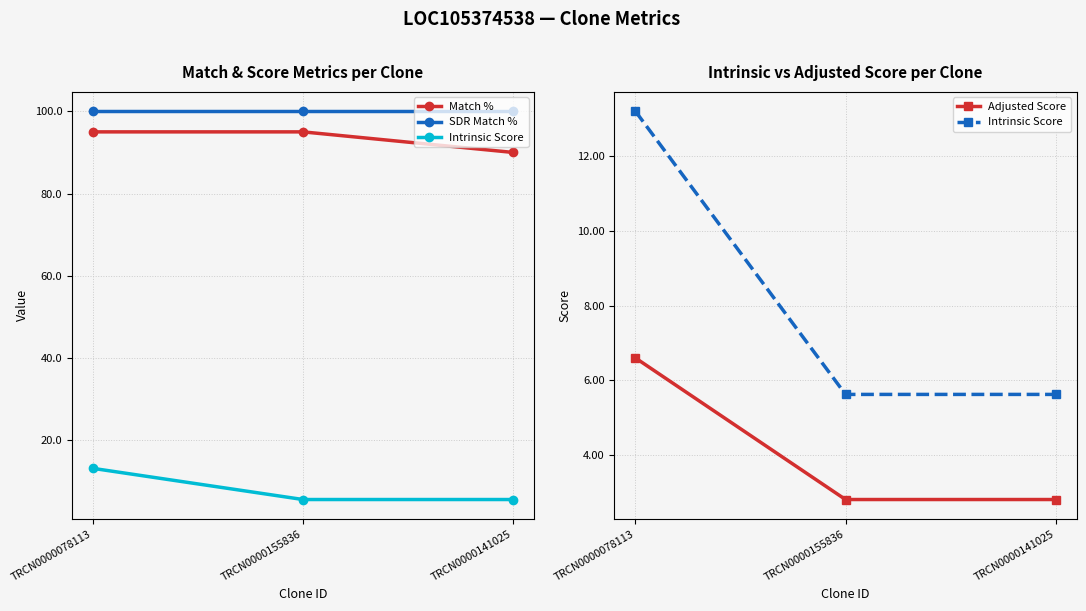

Reading right to left, list all the values displayed in this chart.

Match %: 90.0	95.0	95.0
SDR Match %: 100.0	100.0	100.0
Intrinsic Score: 5.6	5.6	13.2
Adjusted Score: 2.8	2.8	6.6